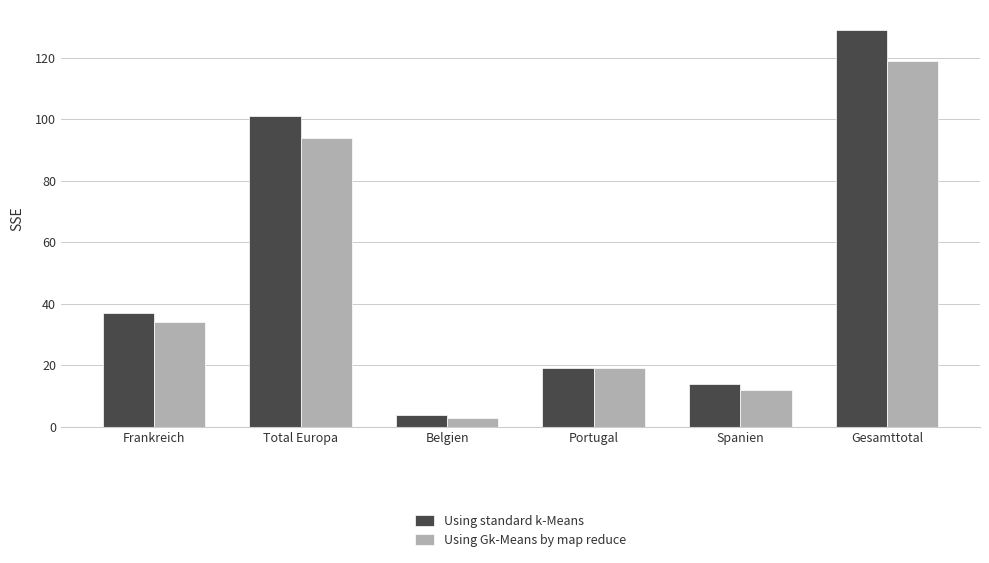

Reading left to right, what are all the values shown in this chart?

Using standard k-Means: 37	101	4	19	14	129
Using Gk-Means by map reduce: 34	94	3	19	12	119